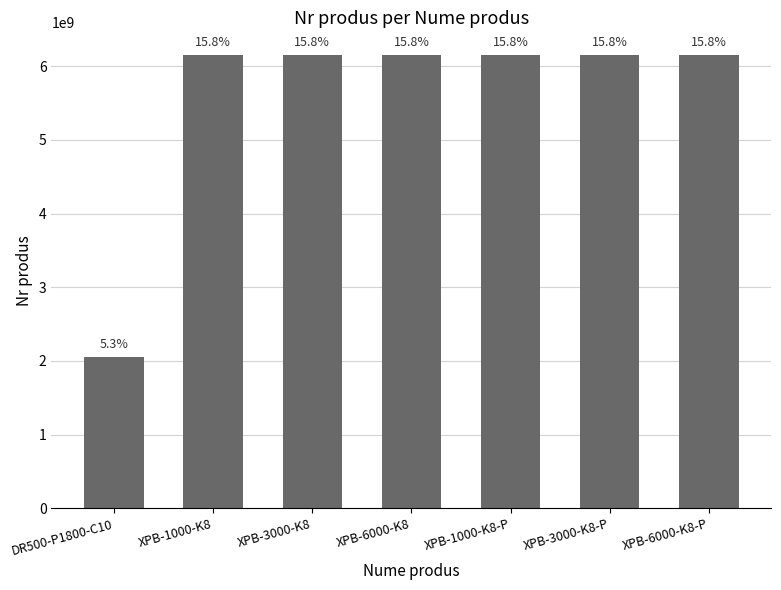

How many bars are there in total?

7